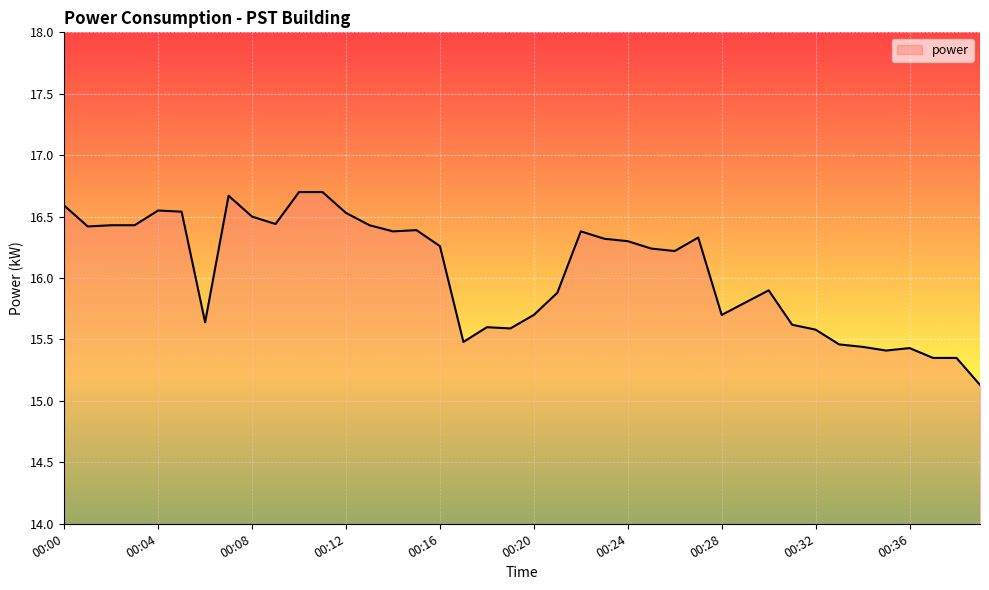

What is the maximum value shown in the chart?

16.7